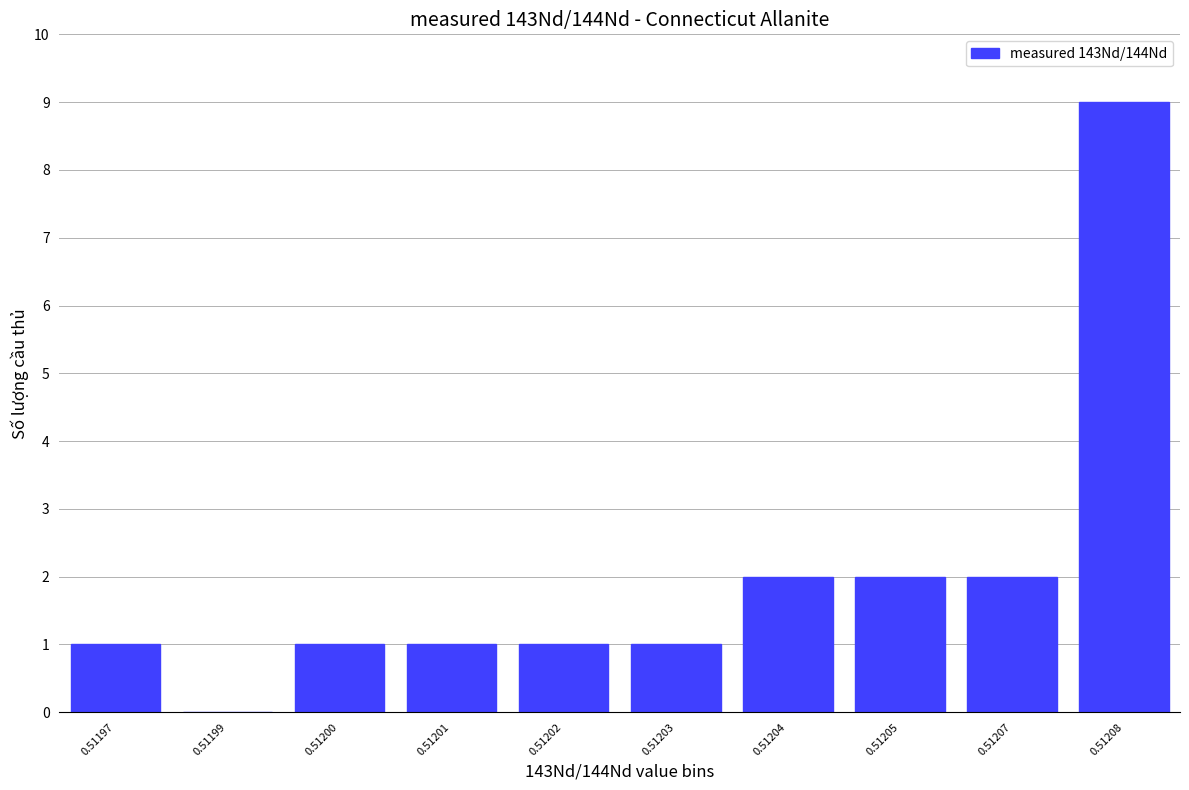

Which category has the highest value across all series?

0.51208